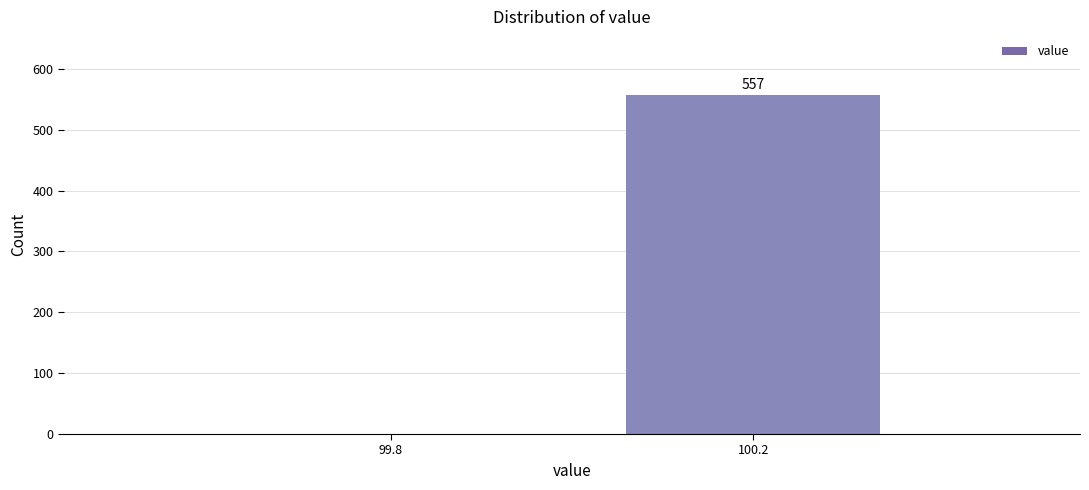

Reading left to right, list all the values displayed in this chart.

99.8=0	100.2=557